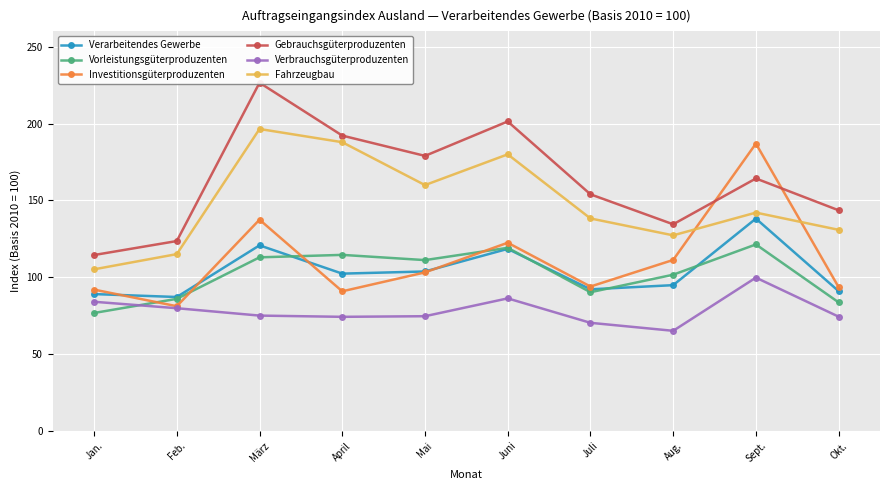

Is the value of Vorleistungsgüterproduzenten at Juni greater than the value of Verbrauchsgüterproduzenten at Sept.?

Yes